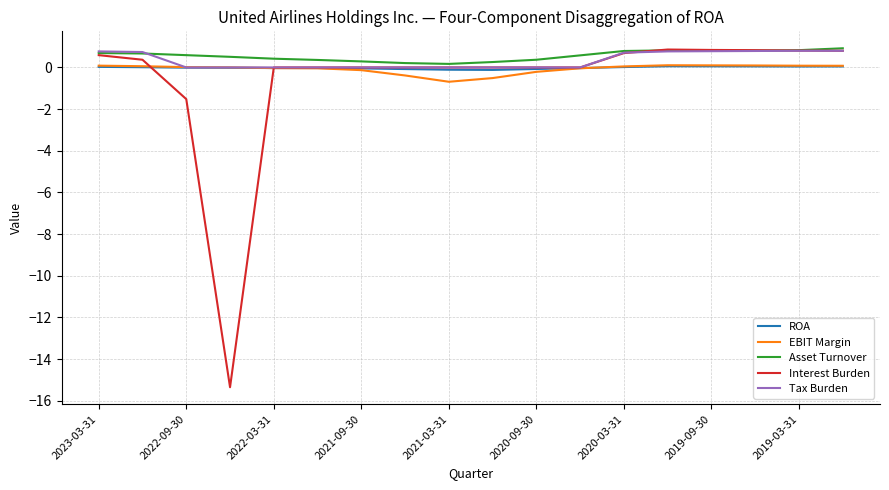

What is the maximum value for Tax Burden?

0.8